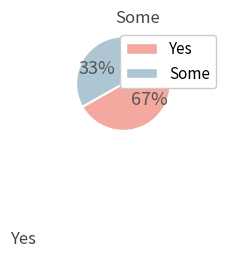

Is there a majority slice in this chart?

Yes